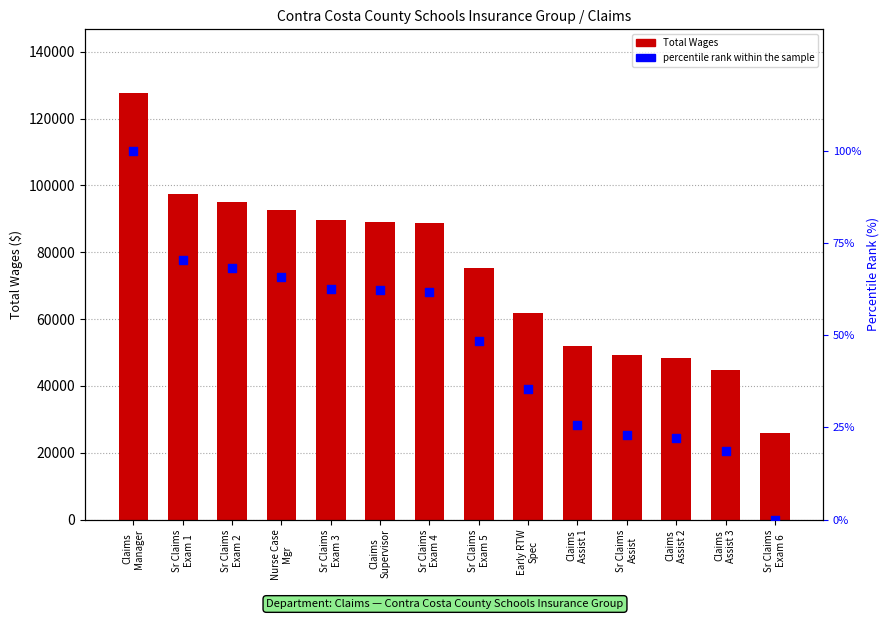

Is the value of Total Wages at Sr Claims
Exam 2 greater than the value of percentile rank within the sample at Sr Claims
Exam 4?

Yes